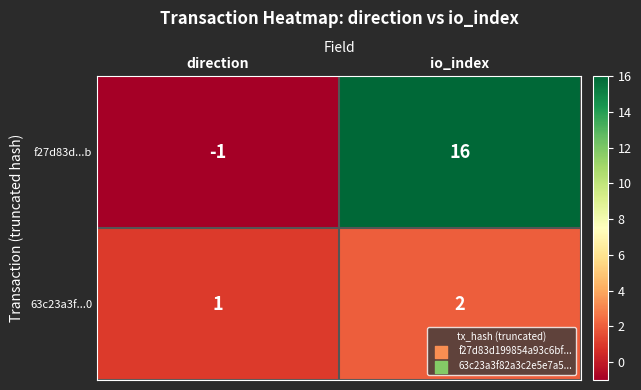

True or false: f27d83d...b has a value of 26 at io_index.

False